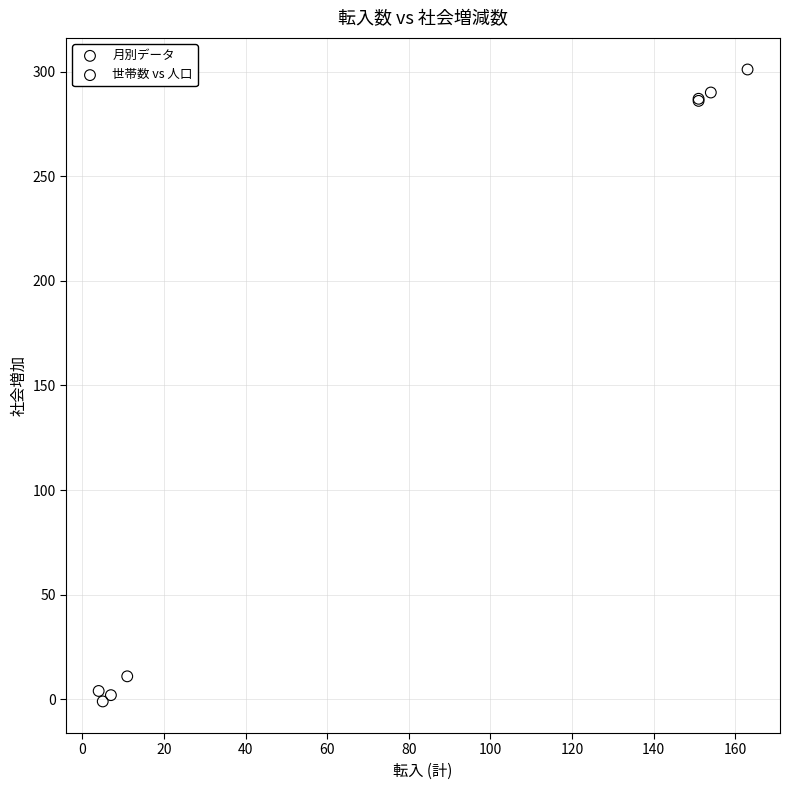

Which series reaches the minimum Y coordinate?

月別データ